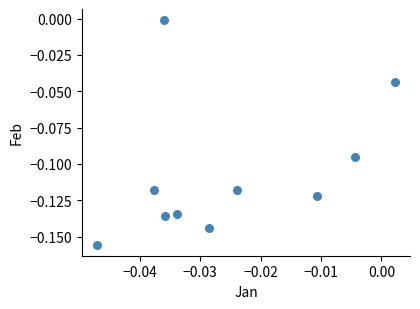

How many points are shown in the scatter plot?

10